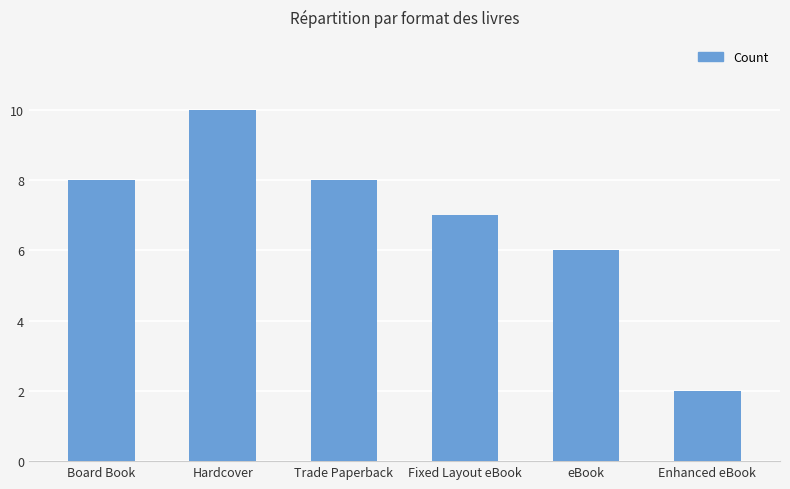

At which category does the chart reach its minimum across all series?

Enhanced eBook